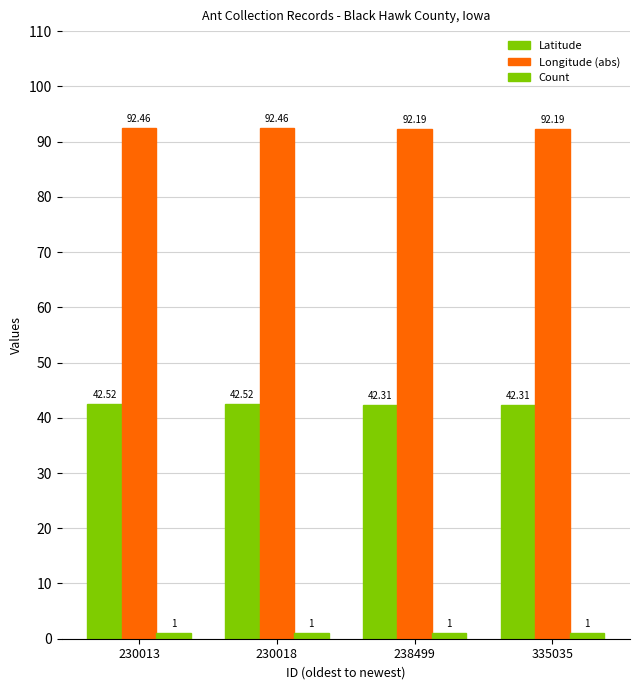

How many distinct data groups are displayed?

3